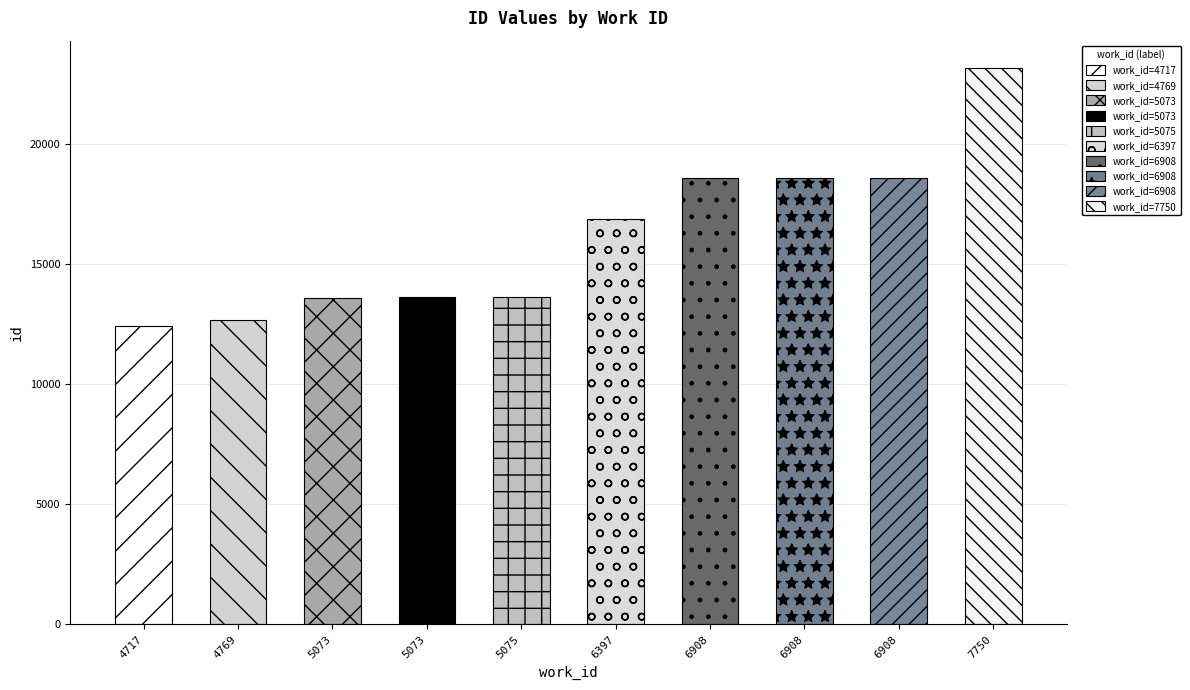

What is the value of the 4th bar from the left?

13598